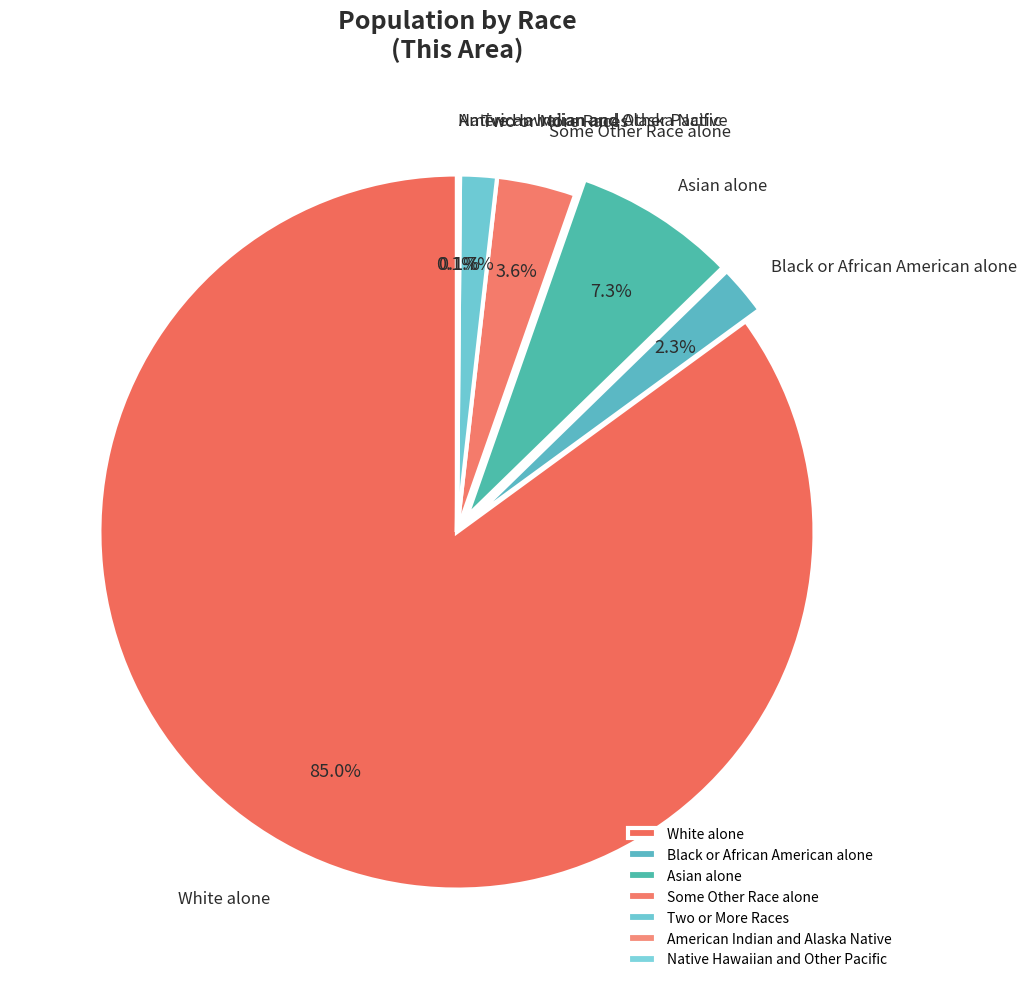

Which slice is the largest?

White alone